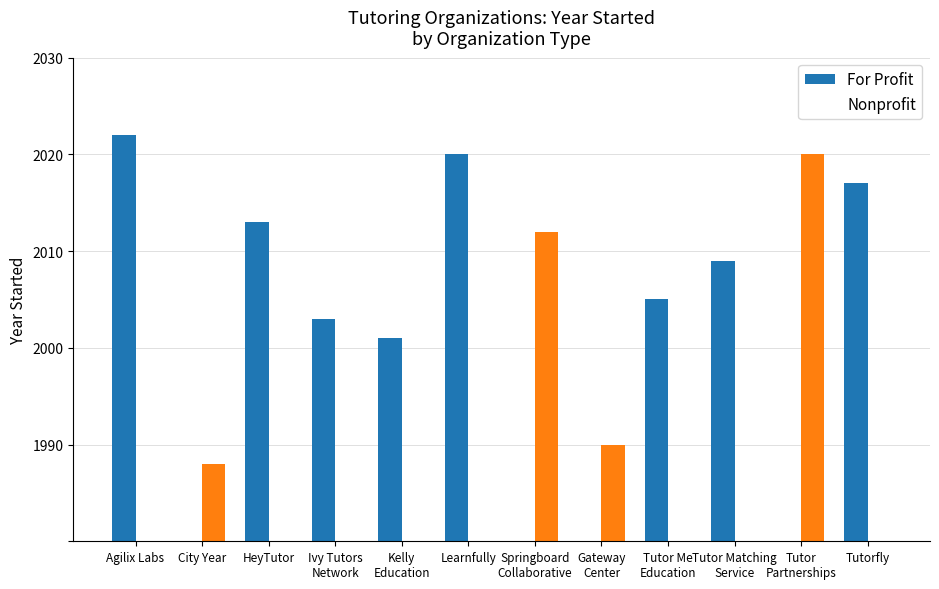

At how many categories does at least one series exceed 1652?

12